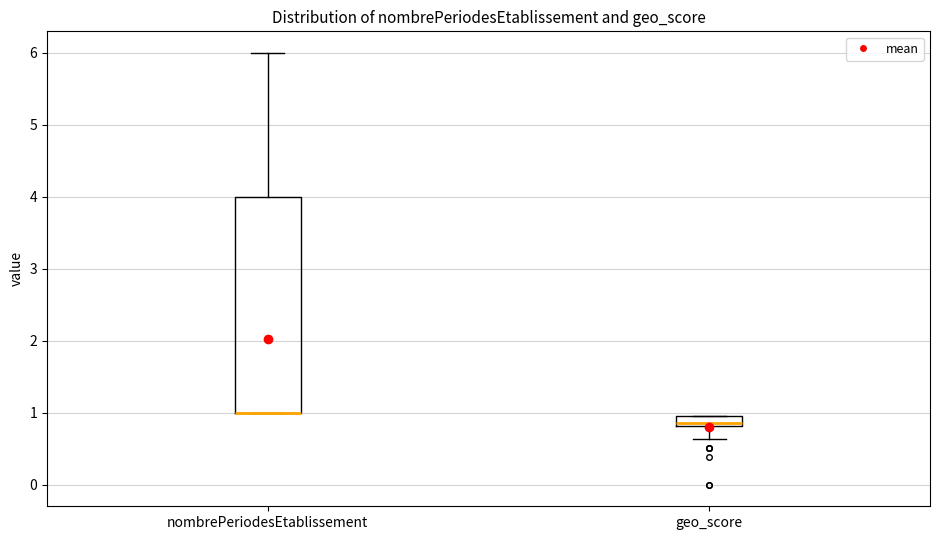

Comparing the boxes themselves (not the whiskers), which one is the tallest?

nombrePeriodesEtablissement